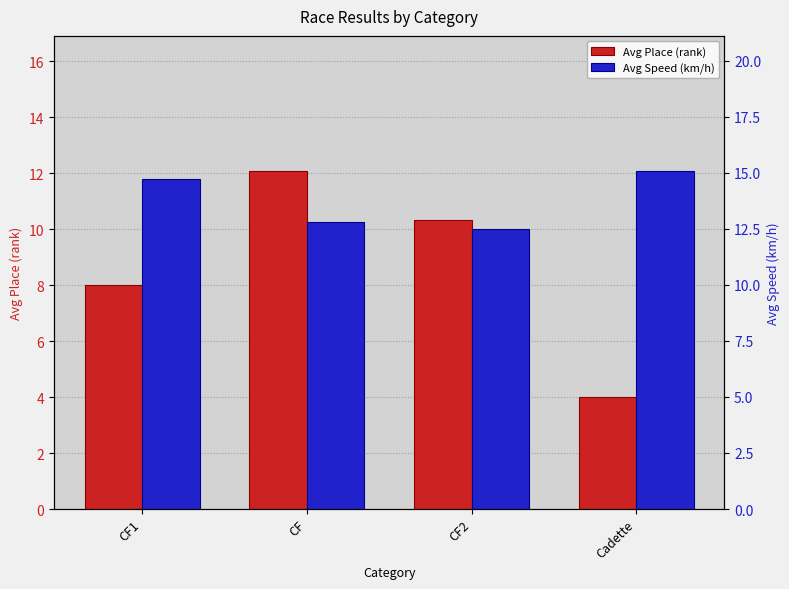

Which series has the widest spread of values?

Avg Place (rank)